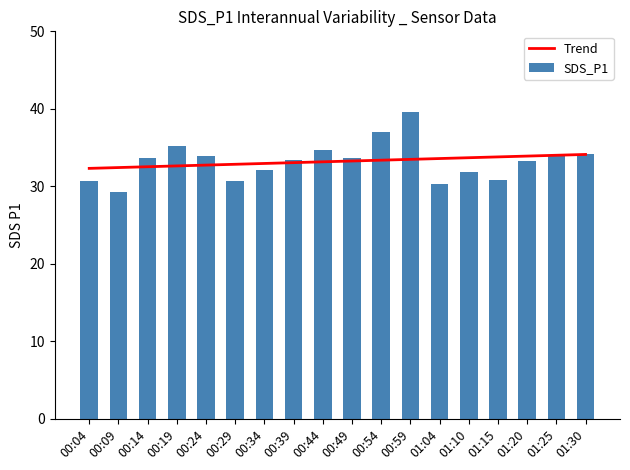

At which label does Trend reach its minimum?

00:04